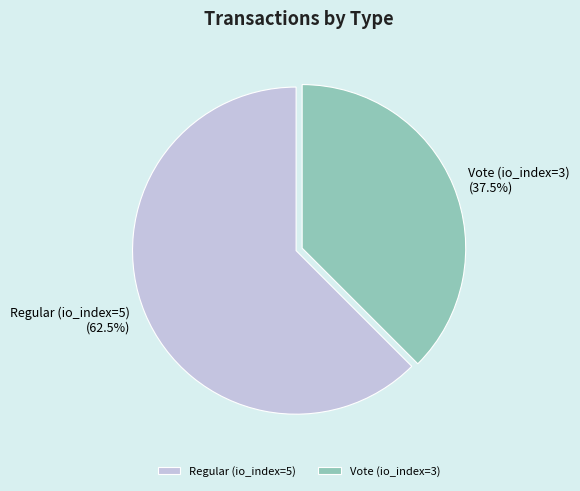

Rank the categories by value from highest to lowest.

Regular (io_index=5), Vote (io_index=3)